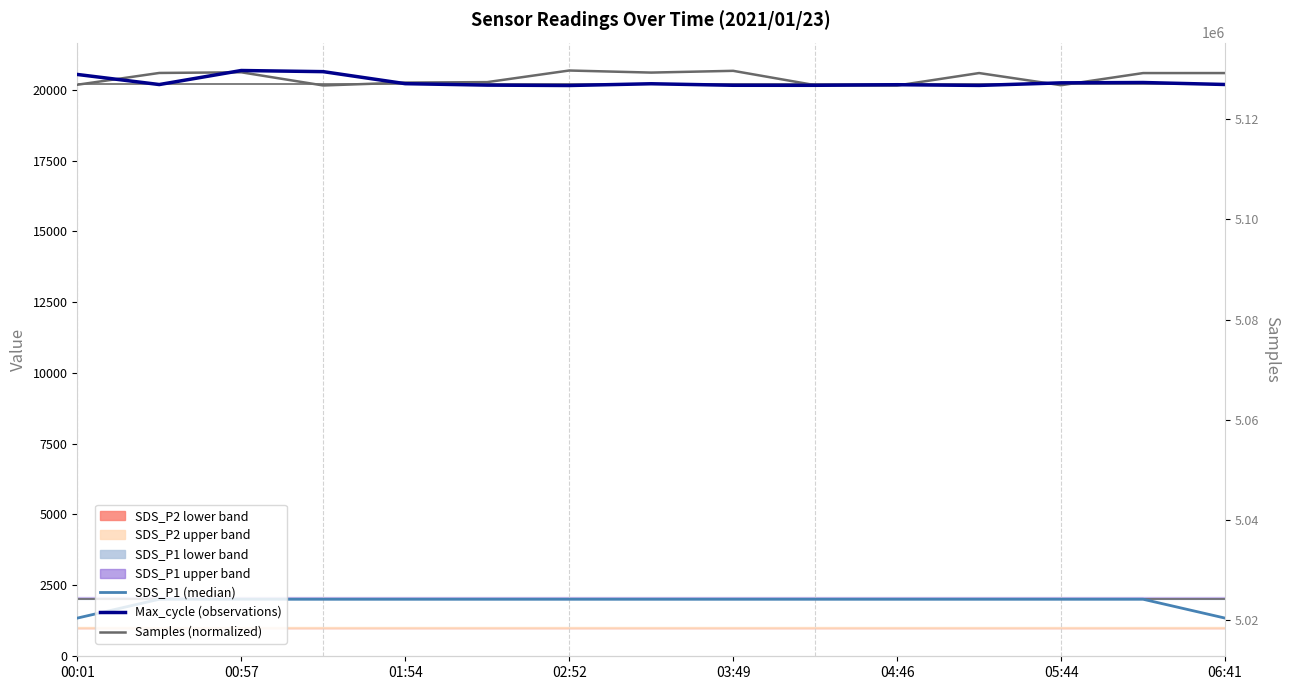

What is the average value of the Max_cycle (observations) series?

20284.5